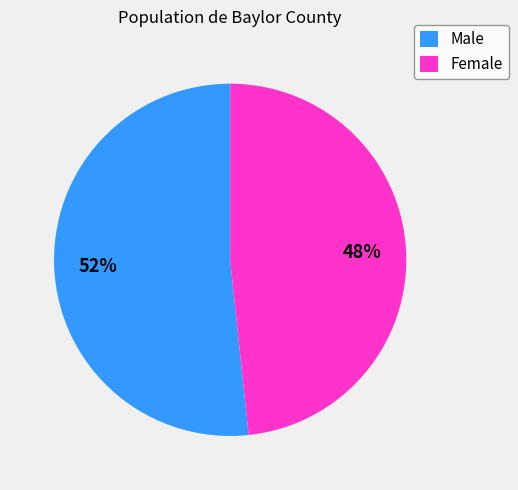

Does any single category account for the majority?

Yes